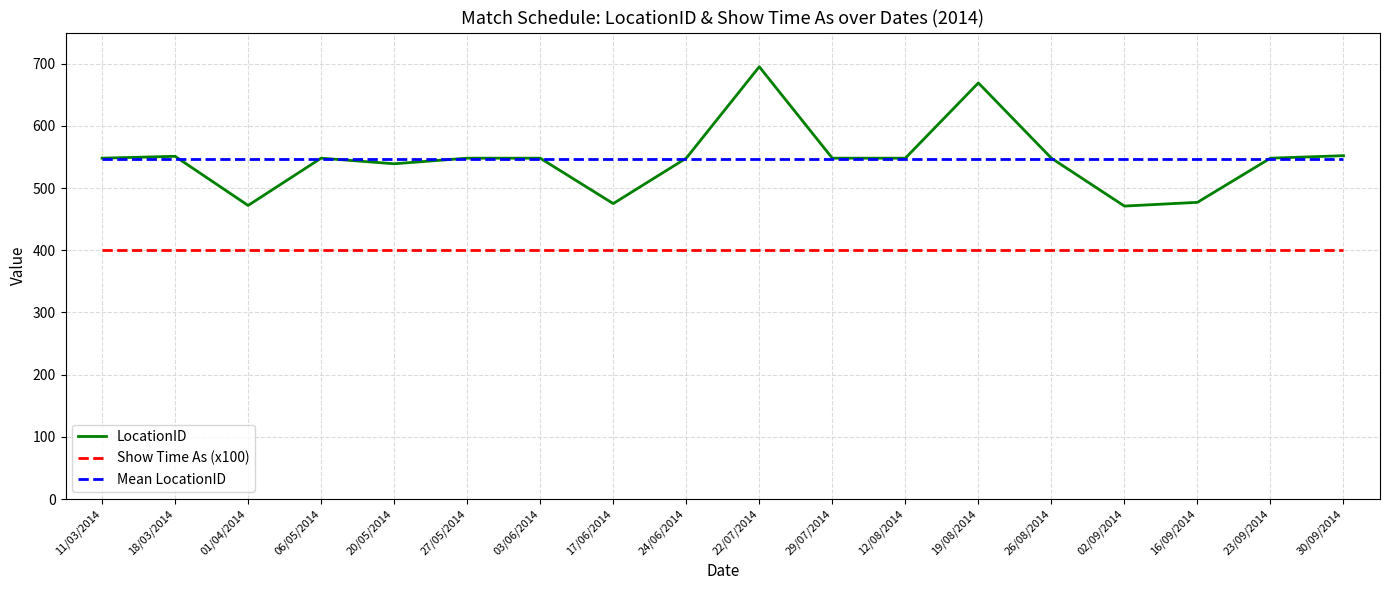

At 16/09/2014, list the series in order from smallest to largest.

Show Time As (x100), LocationID, Mean LocationID